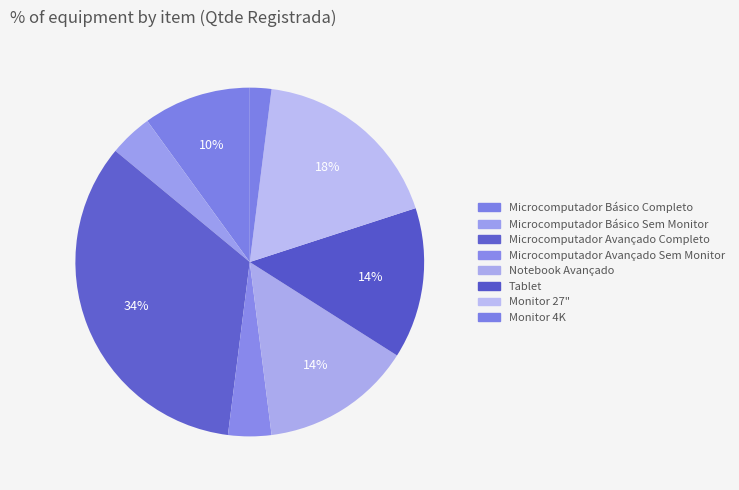

How many slices are in this pie chart?

8